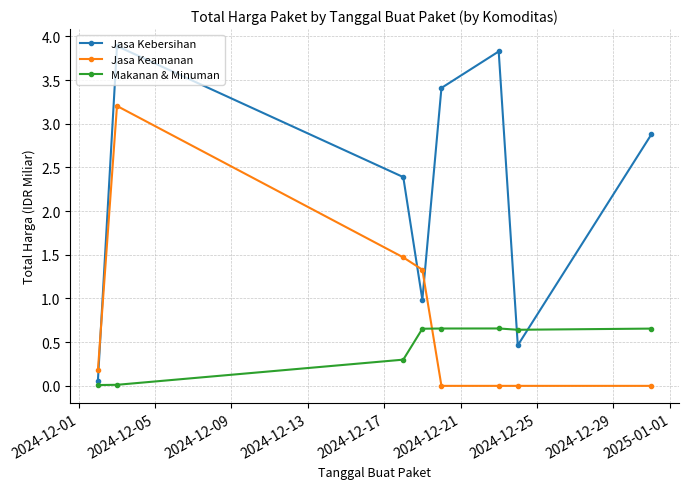

Which series has the widest spread of values?

Jasa Kebersihan